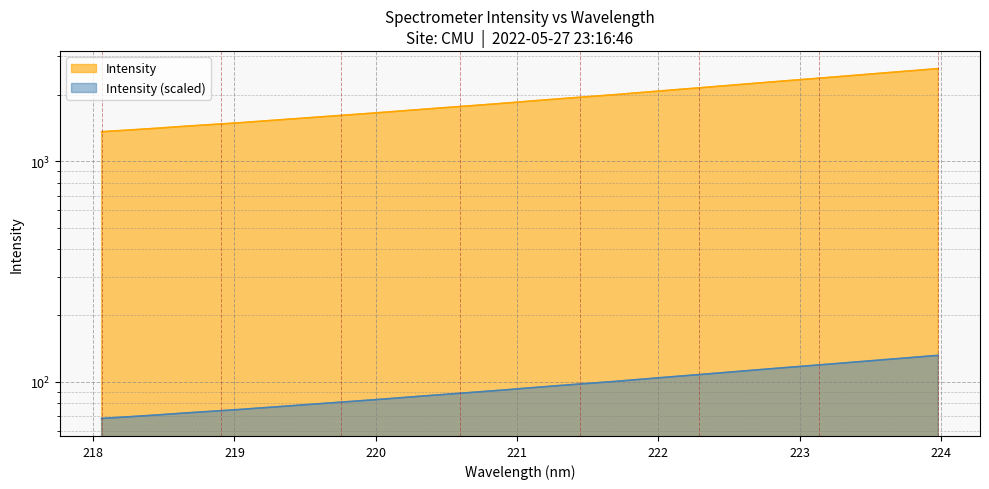

What is the greatest value displayed?

2635.5